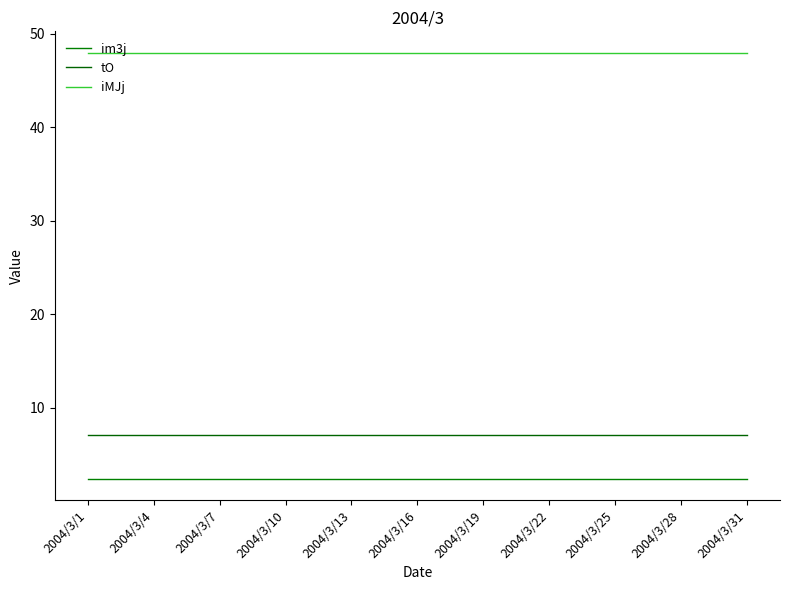

Which category has the lowest value in the tO series?

2004/3/1